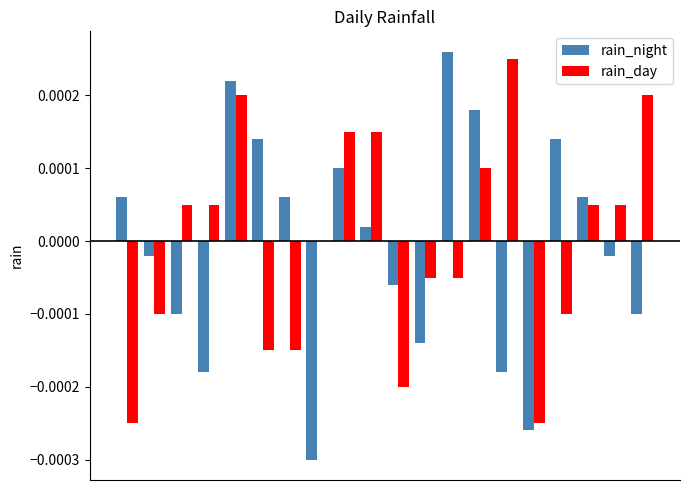

How many series are shown in this chart?

2